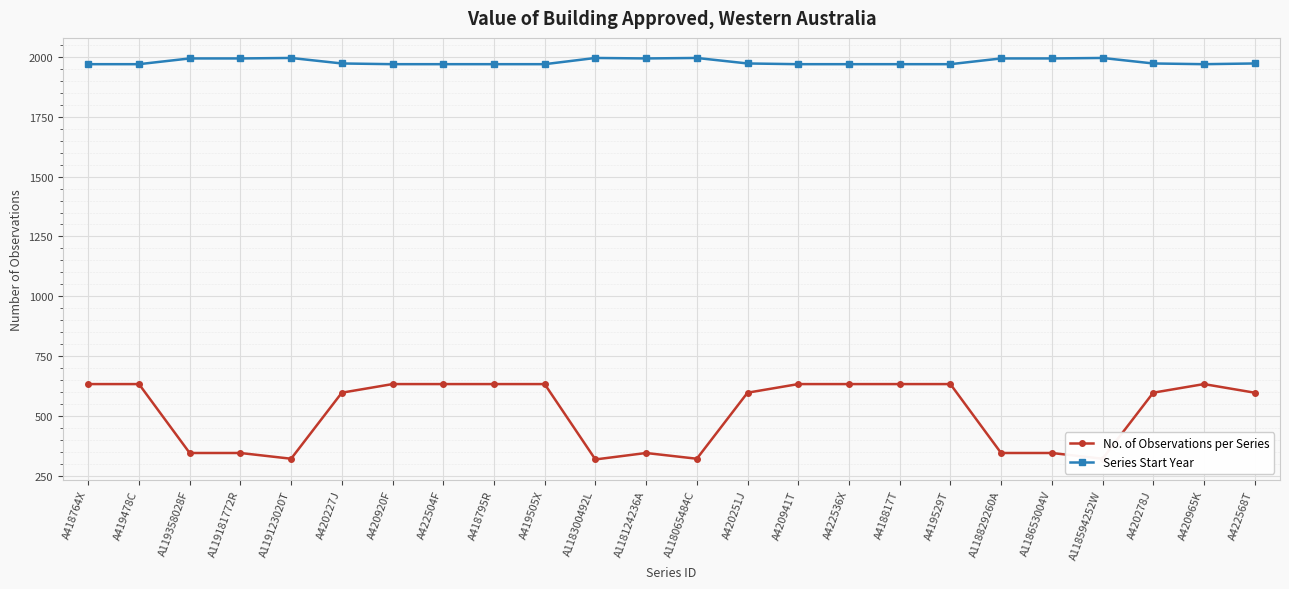

What is the average value of the No. of Observations per Series series?

515